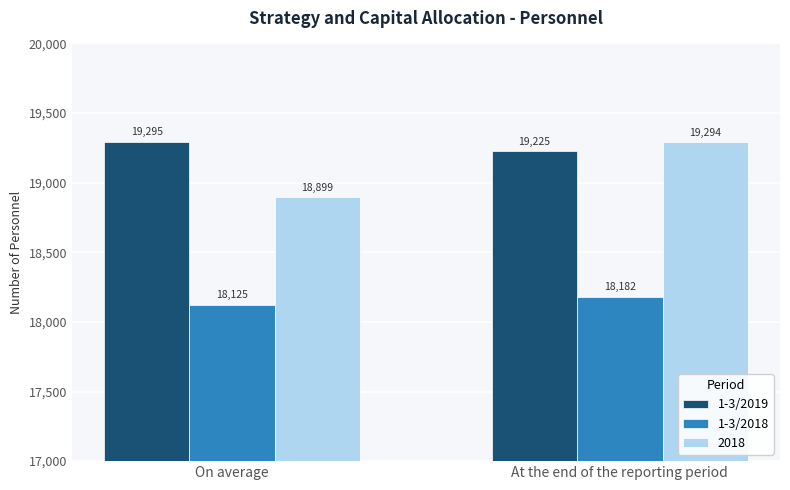

Which series has the widest spread of values?

2018